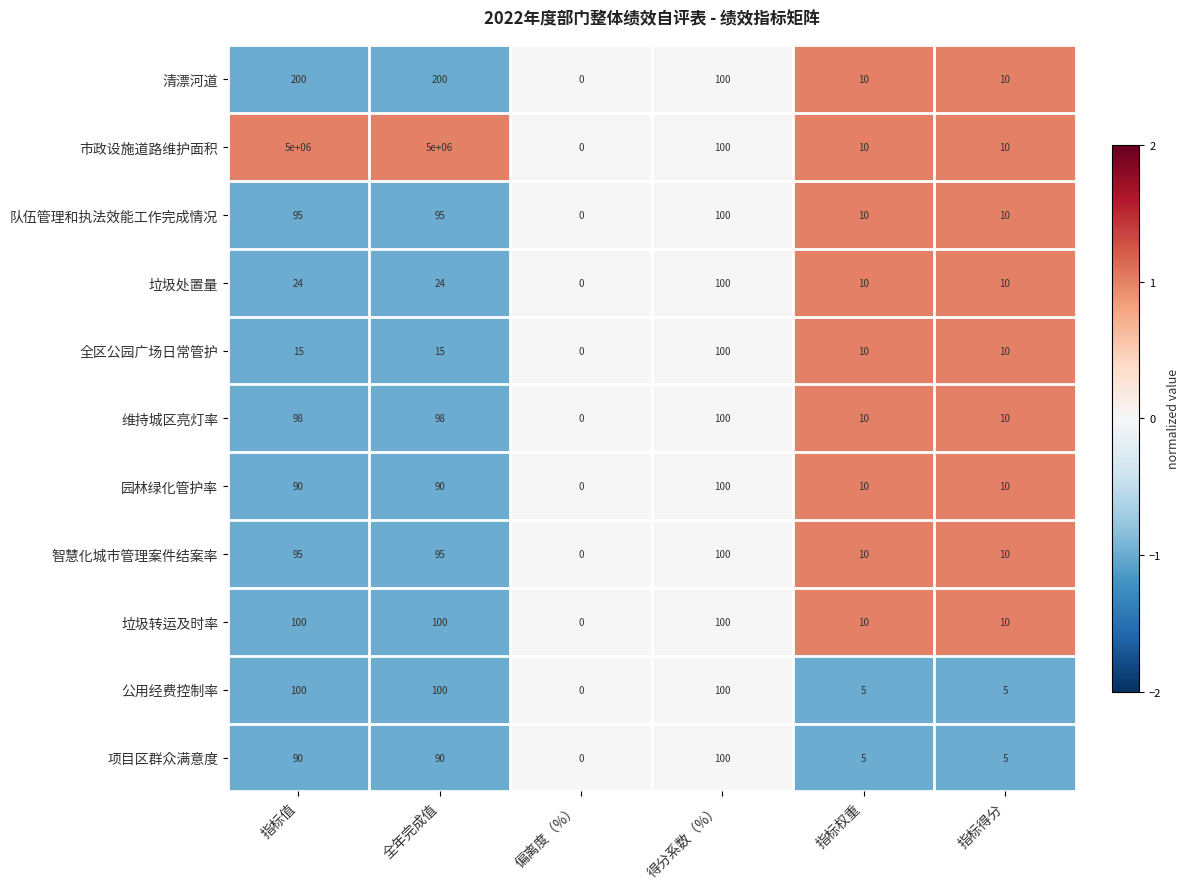

What is the average value of the 园林绿化管护率 series?

50